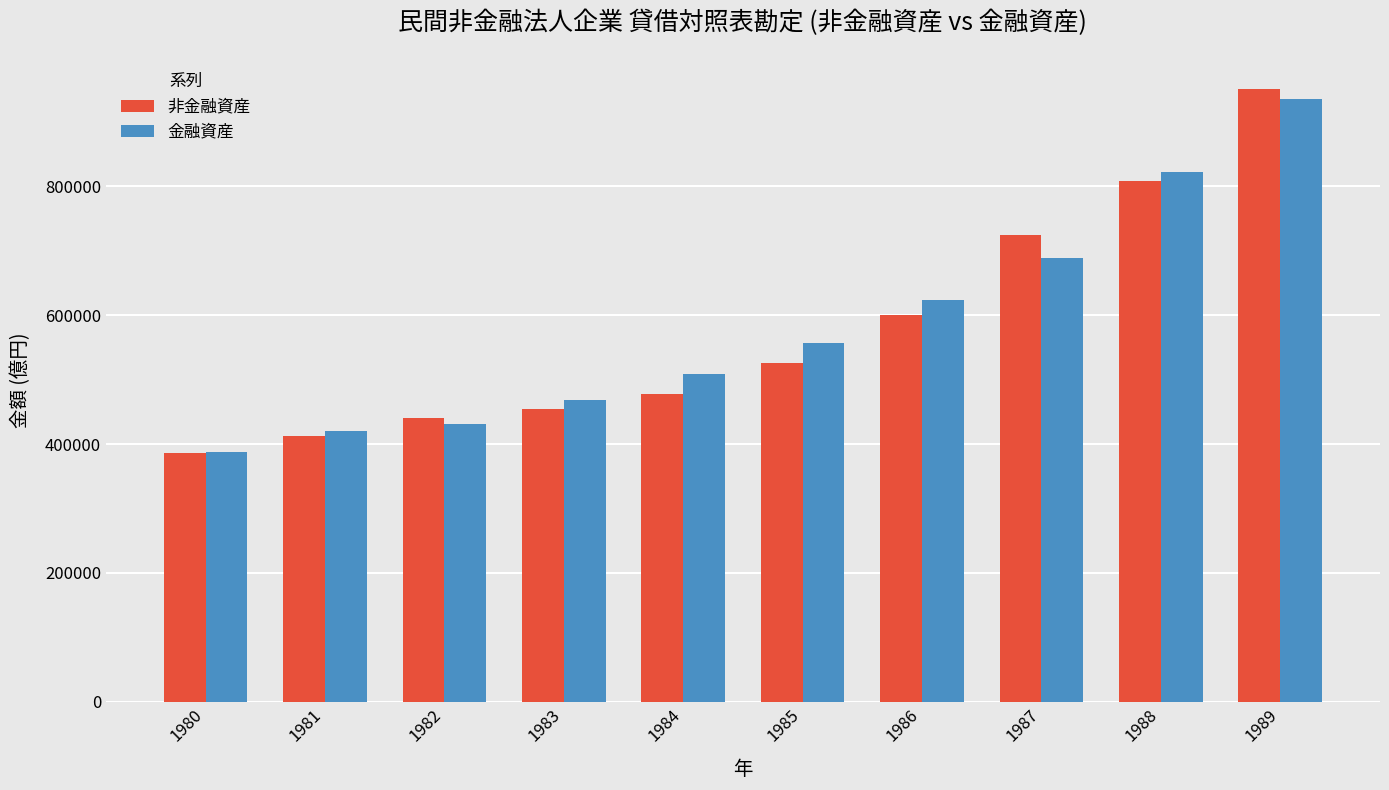

At which label does 金融資産 first exceed 556613?

1985